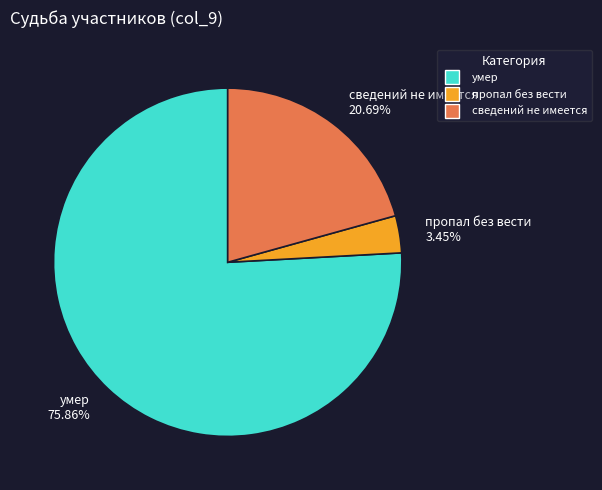

Is the sum of умер and сведений не имеется greater than half?

Yes